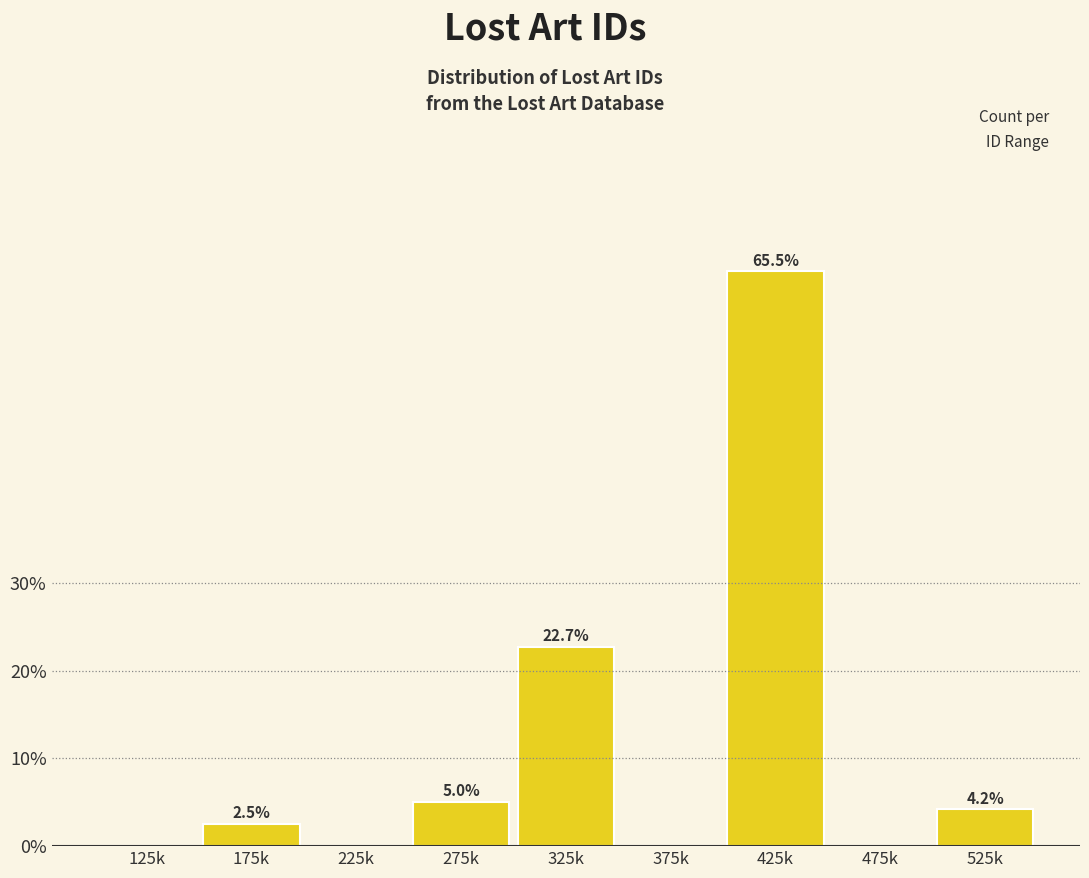

Reading left to right, list all the values displayed in this chart.

125k=0.0	175k=2.5	225k=0.0	275k=5.0	325k=22.7	375k=0.0	425k=65.5	475k=0.0	525k=4.2